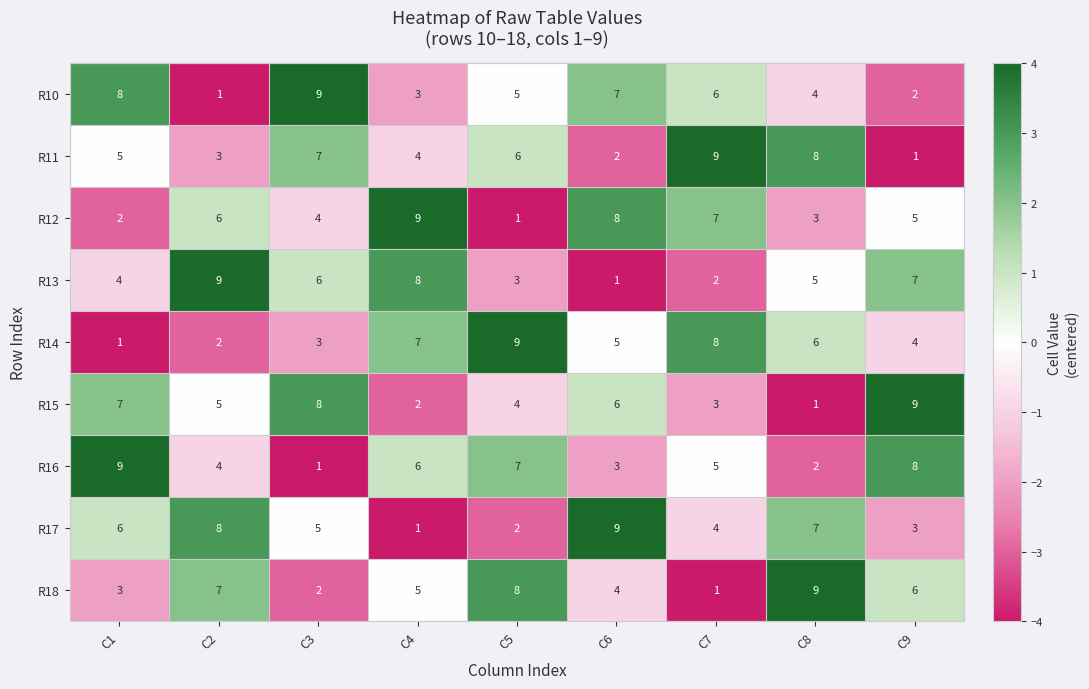

At how many categories does at least one series exceed 1?

9